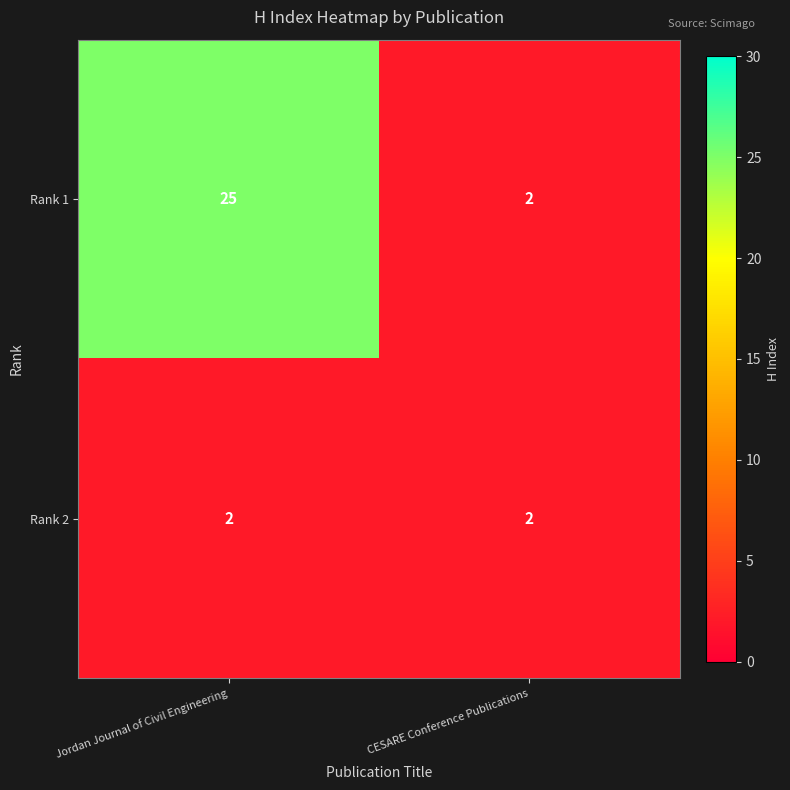

Is it true that Rank 2 equals 2 at CESARE Conference Publications?

True